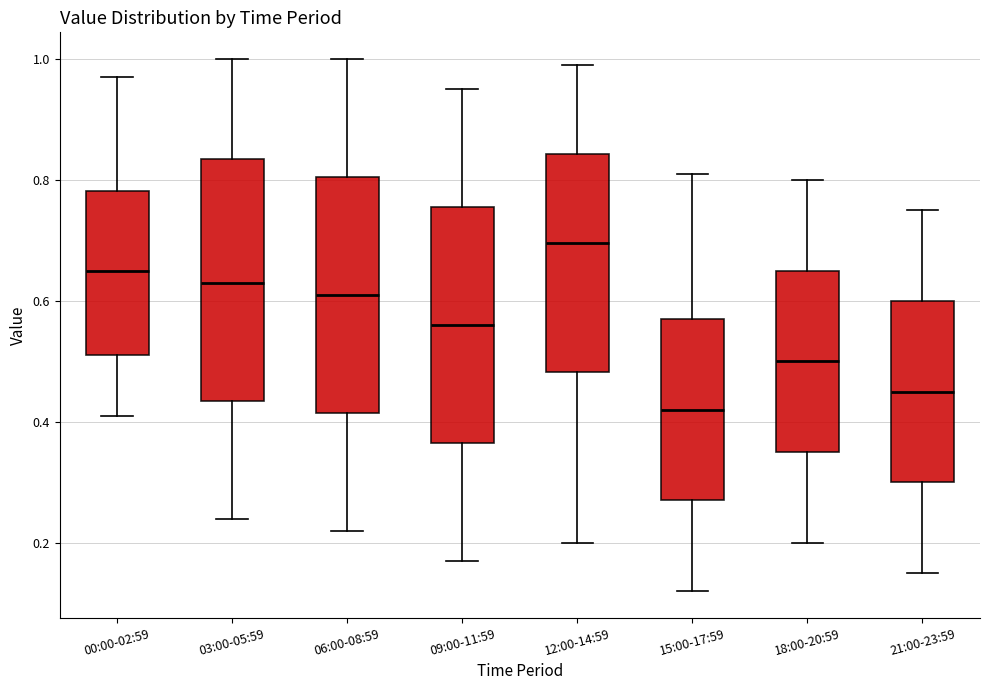

Which box has the highest median line?

12:00-14:59